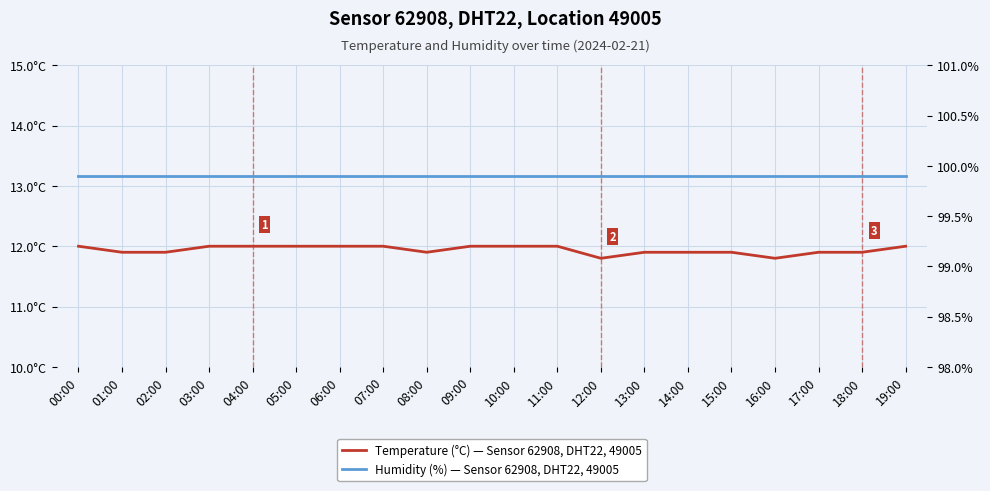

How many lines are shown in the chart?

2